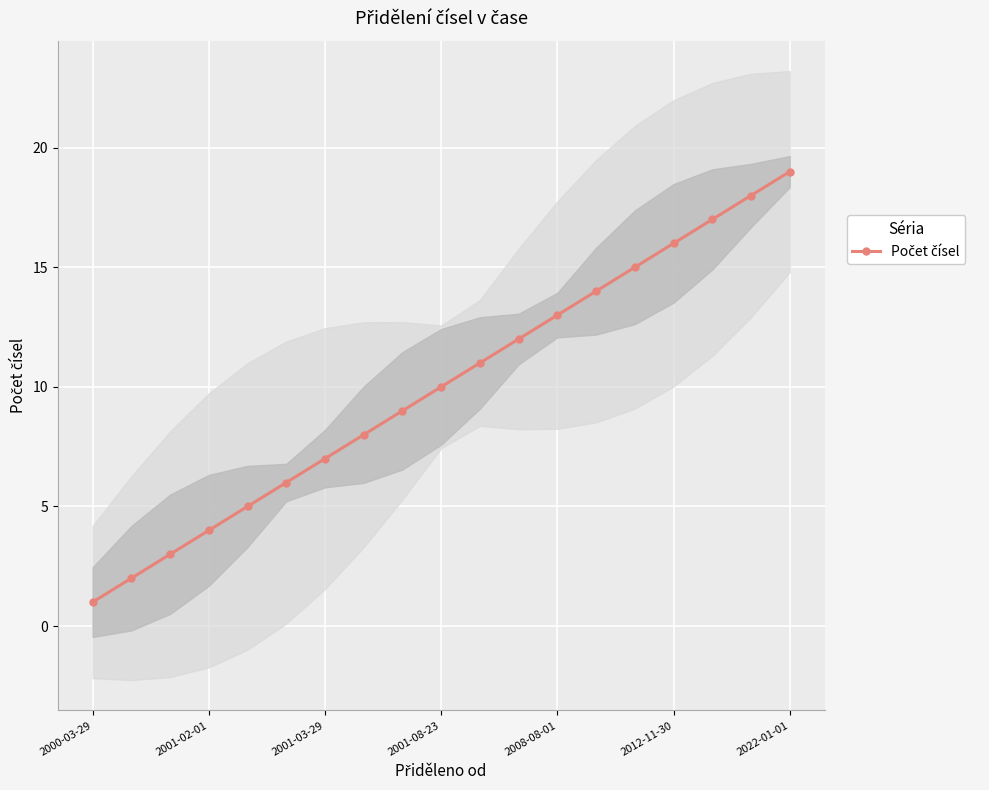

What is the value of the 13th point from the left?

13